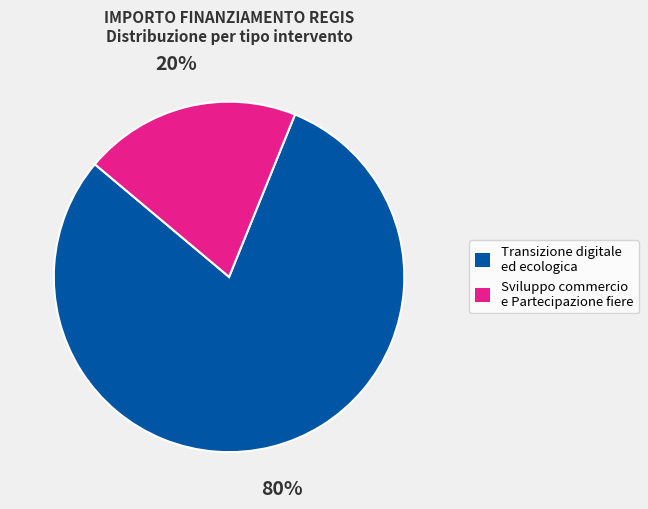

How many segments does this pie chart have?

2